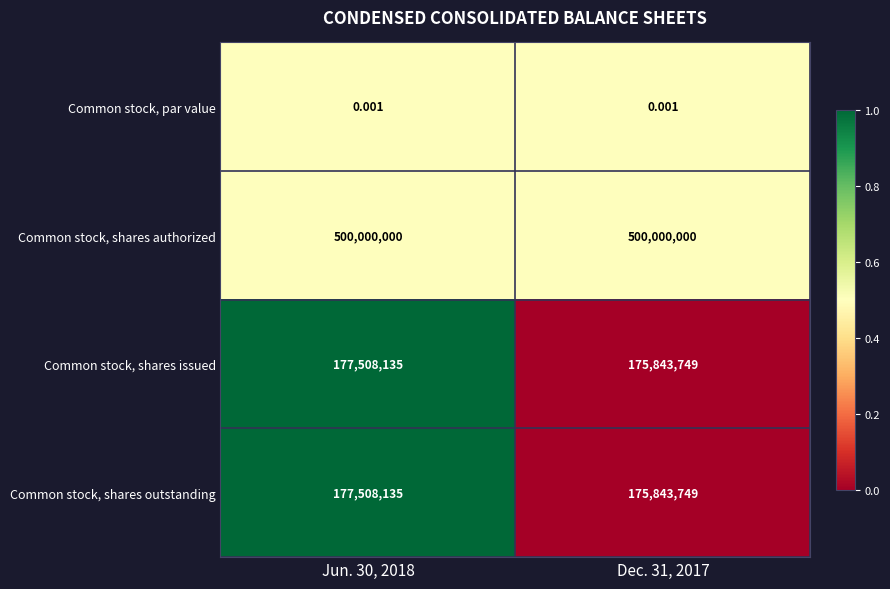

Which series has the largest total across all categories?

Common stock, shares authorized